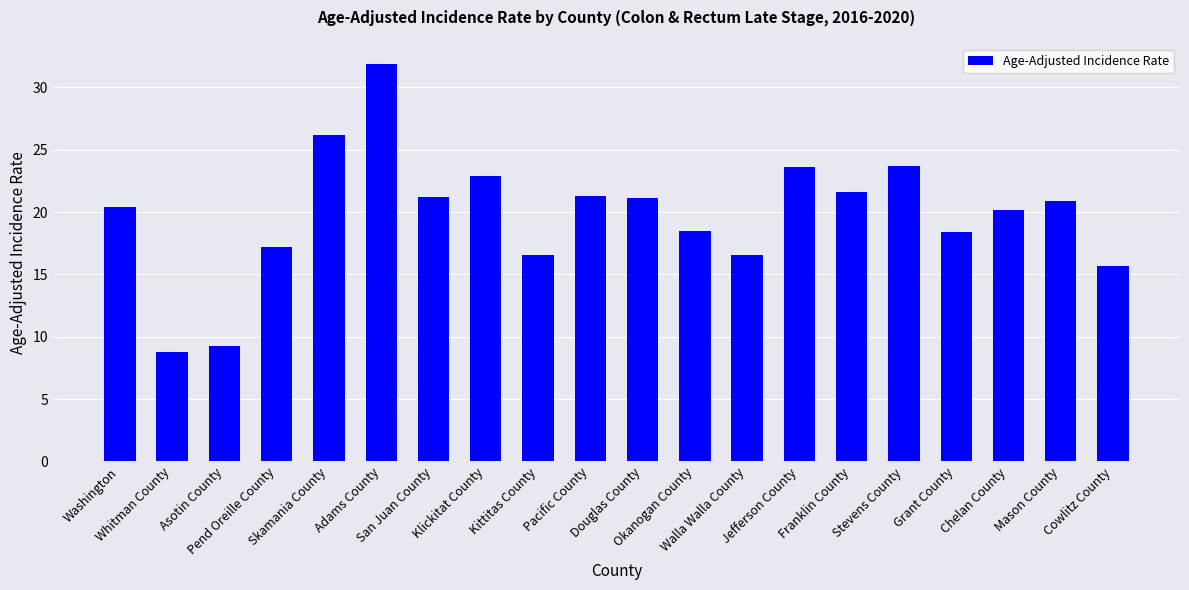

What is the change in value from Adams County to Jefferson County?

-8.3